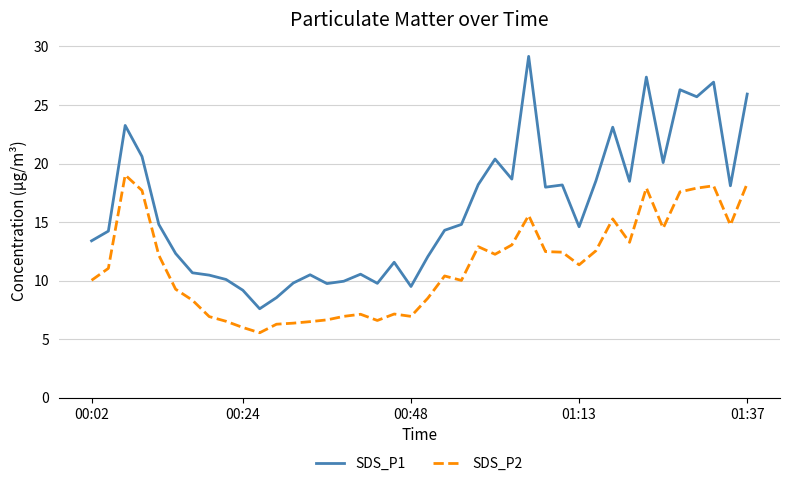

True or false: SDS_P2 and SDS_P1 intersect in this chart.

False